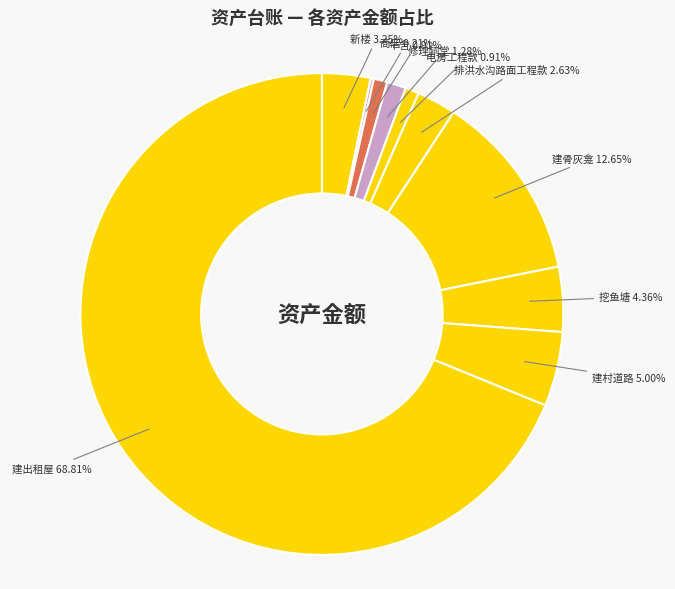

What is the largest slice in the pie chart?

建出租屋